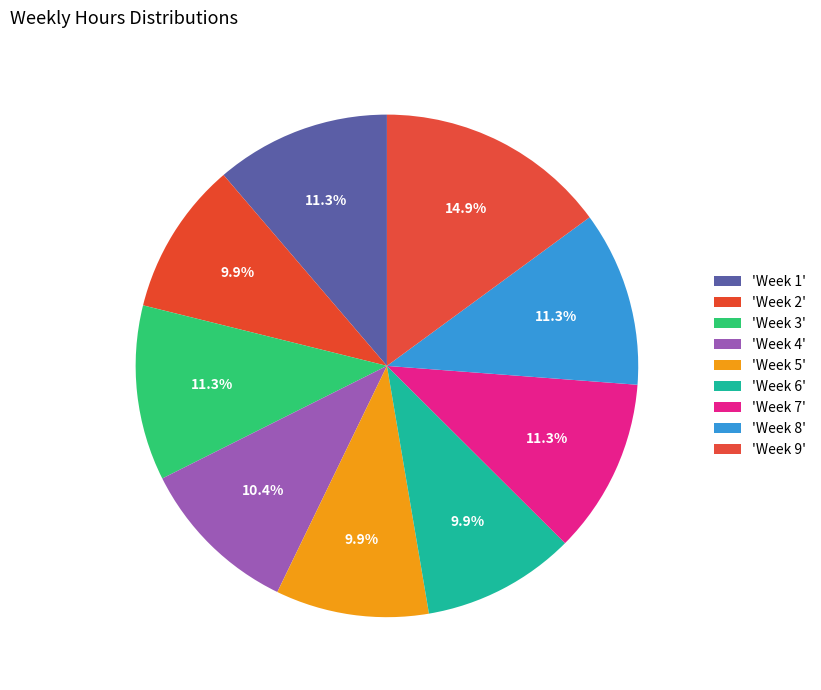

How many segments does this pie chart have?

9